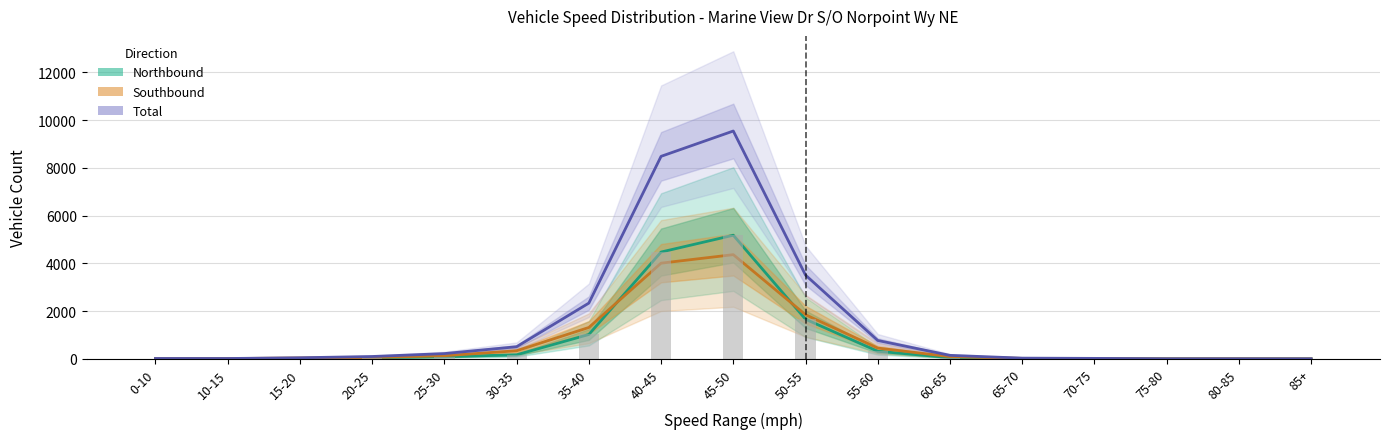

What is the difference between the highest and lowest values at 65-70?

20